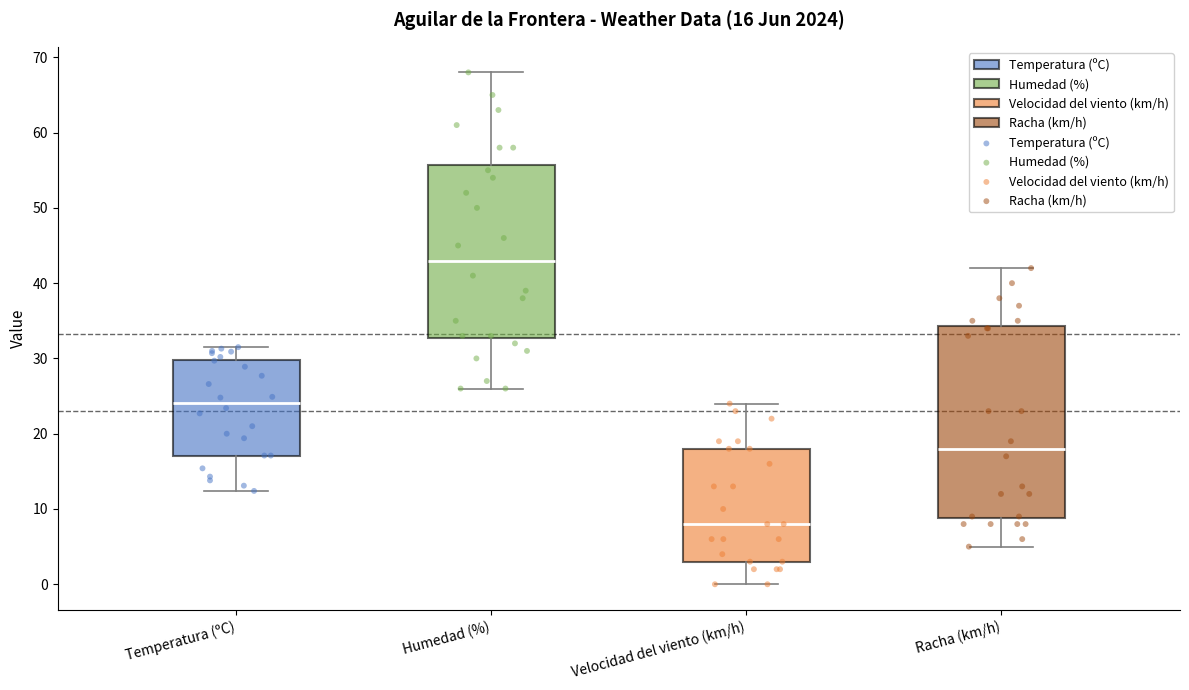

Which box's median line is the lowest?

Velocidad del viento (km/h)